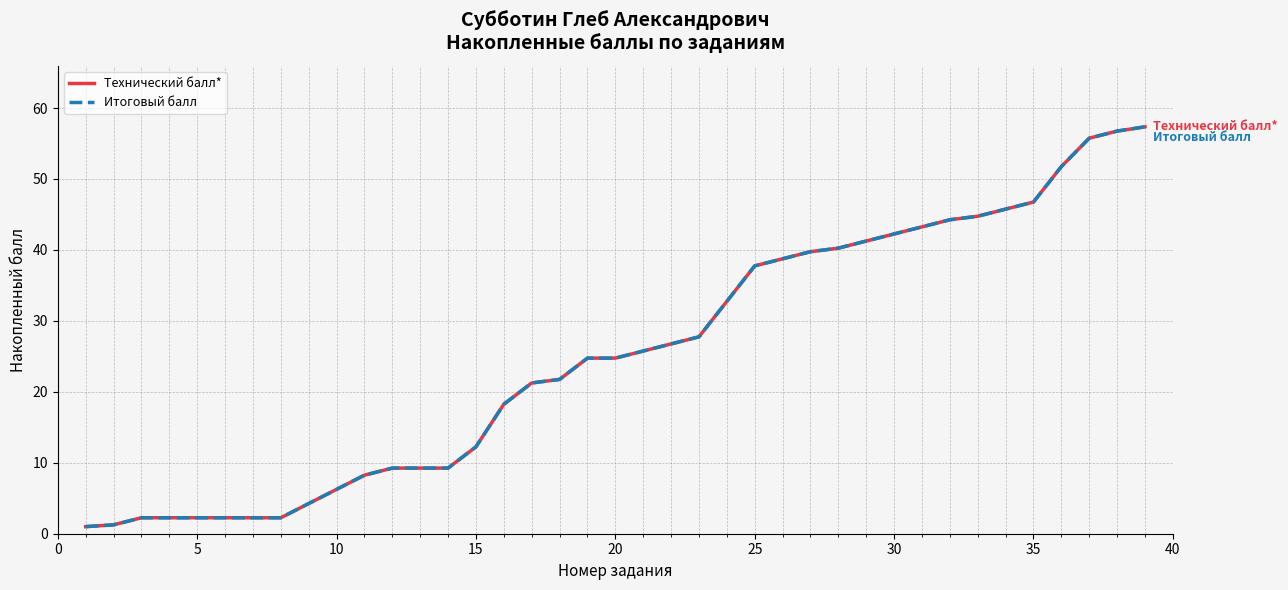

Reading left to right, list all the values displayed in this chart.

Технический балл*: 1.0	1.2	2.2	2.2	2.2	2.2	2.2	2.2	4.2	6.2	8.2	9.2	9.2	9.2	12.2	18.2	21.2	21.8	24.8	24.8	25.8	26.8	27.8	32.8	37.8	38.8	39.8	40.2	41.2	42.2	43.2	44.2	44.8	45.8	46.8	51.8	55.8	56.8	57.4
Итоговый балл: 1.0	1.2	2.2	2.2	2.2	2.2	2.2	2.2	4.2	6.2	8.2	9.2	9.2	9.2	12.2	18.2	21.2	21.8	24.8	24.8	25.8	26.8	27.8	32.8	37.8	38.8	39.8	40.2	41.2	42.2	43.2	44.2	44.8	45.8	46.8	51.8	55.8	56.8	57.4